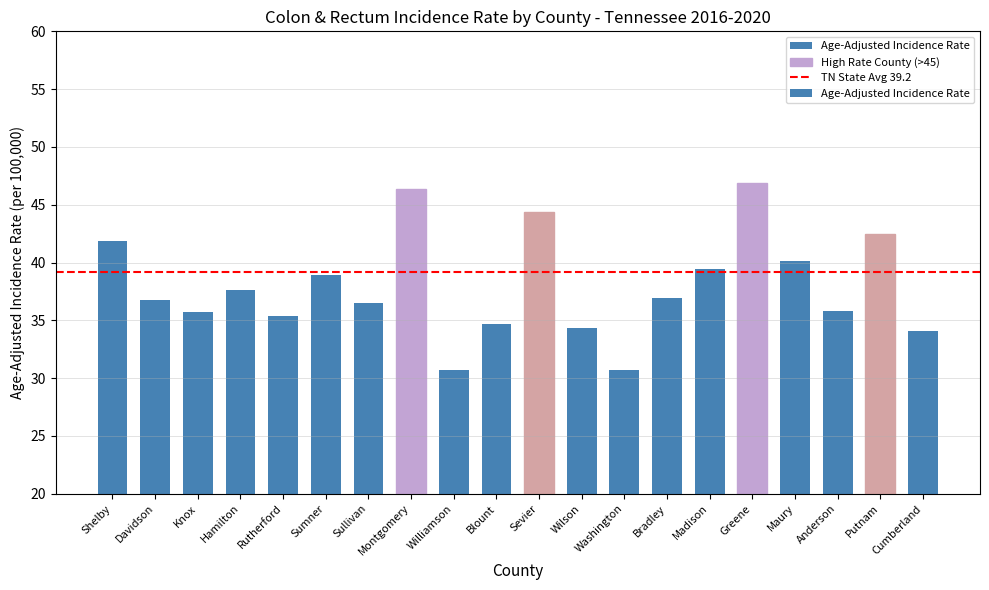

At which label does the data first exceed 36?

Shelby